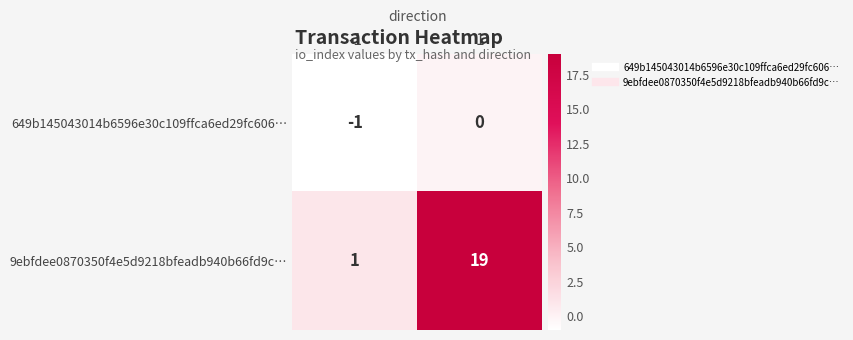

What is the sum of all 9ebfdee0870350f4e5d9218bfeadb940b66fd9c… values?

20